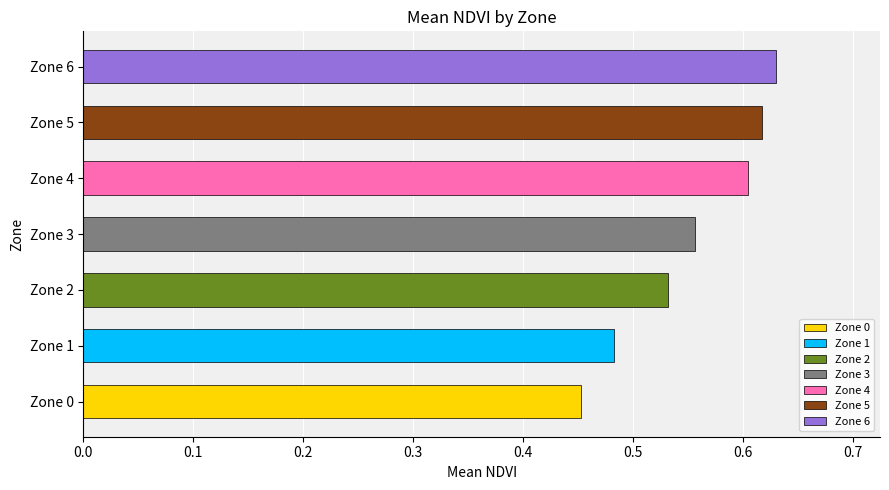

What is the value of the 4th bar from the left?

0.6